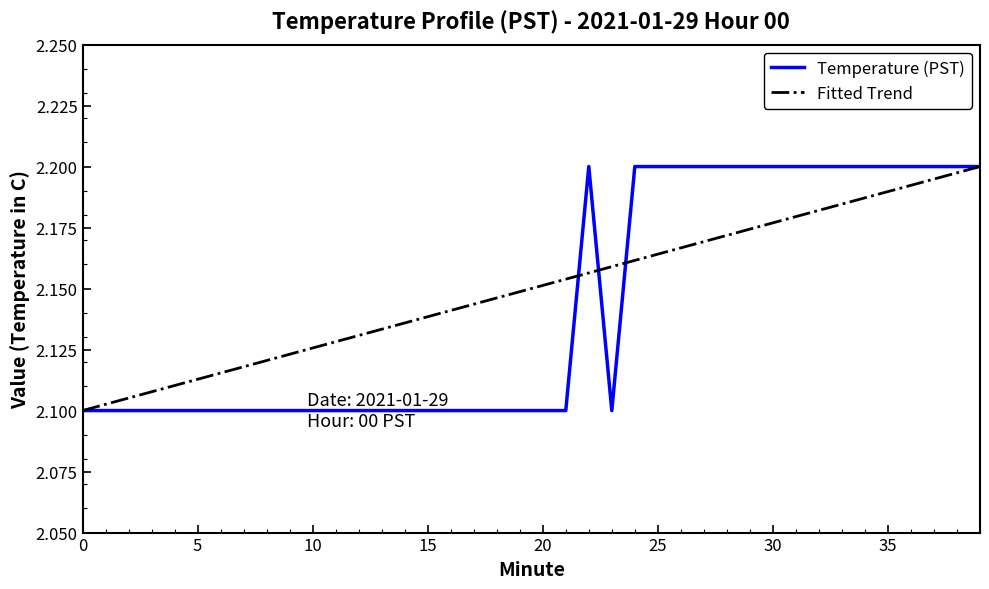

In Temperature (PST), how many points are lower than both neighbors (excluding endpoints)?

1